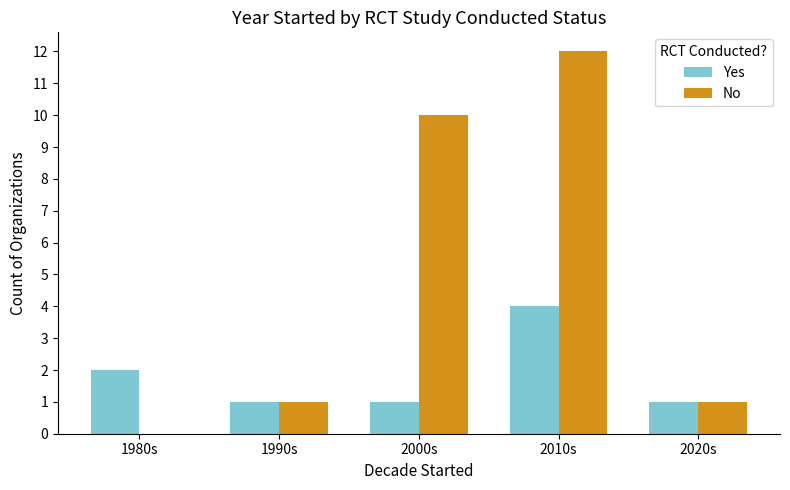

Which label corresponds to the largest value in the chart?

2010s